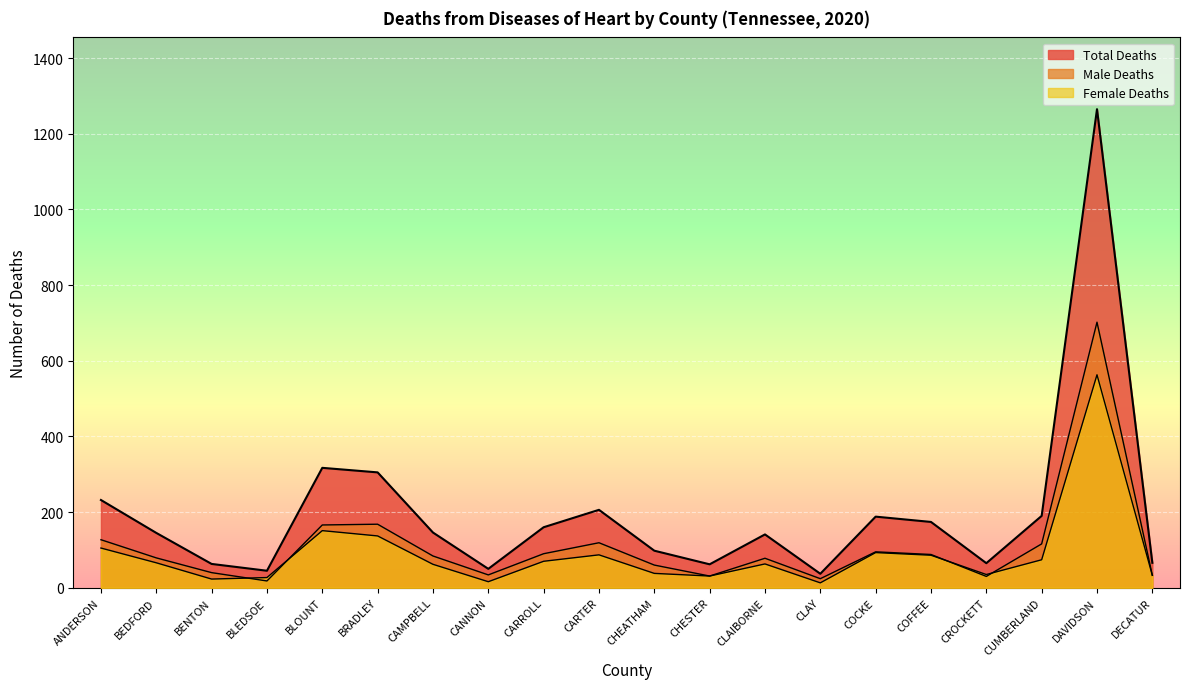

What position from the right is CHEATHAM?

10